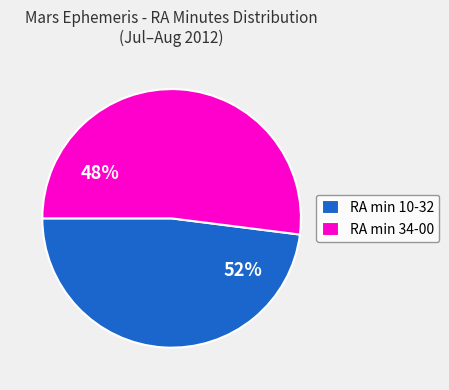

Does 1.0 / 1.1 represent more than half of the total?

No